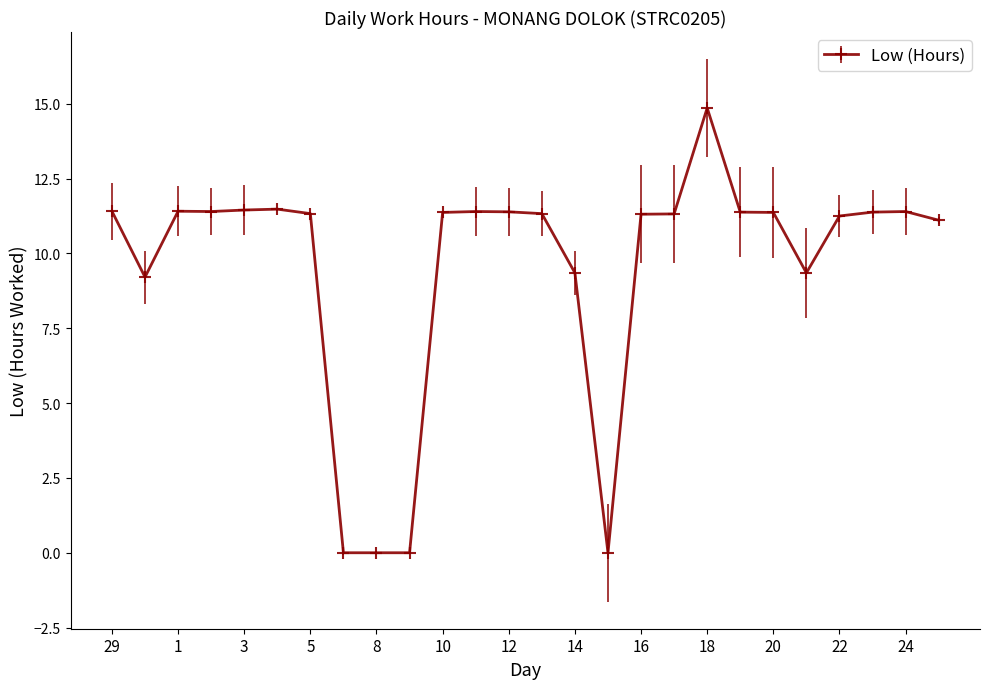

What is the difference between the maximum and minimum values?

14.9